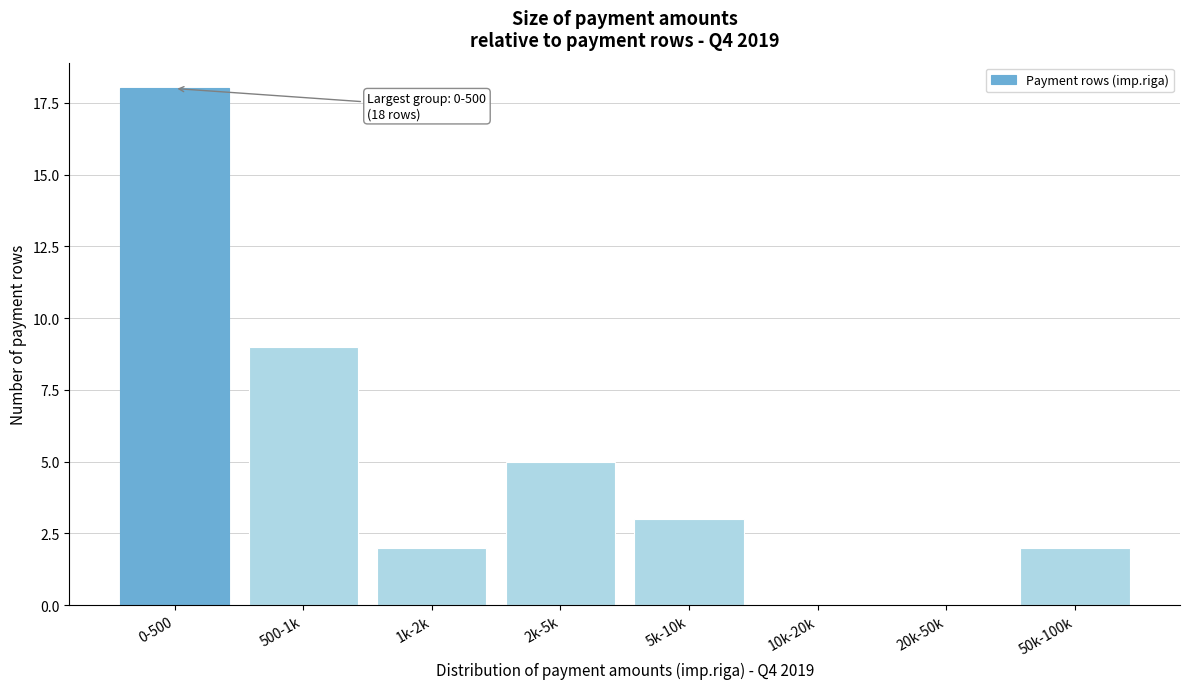

Reading left to right, list all the values displayed in this chart.

0-500=18	500-1k=9	1k-2k=2	2k-5k=5	5k-10k=3	10k-20k=0	20k-50k=0	50k-100k=2